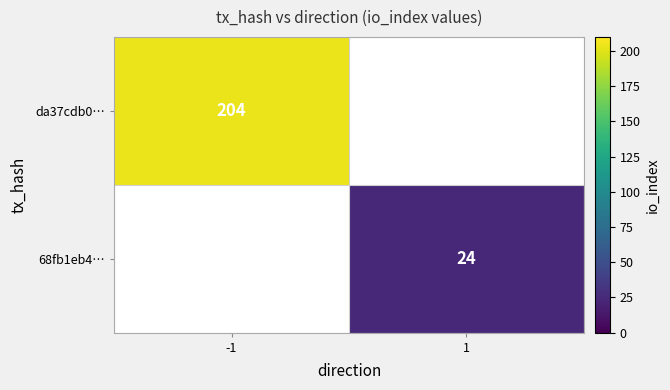

Is the value of da37cdb0… at -1 greater than the value of 68fb1eb4… at 1?

Yes